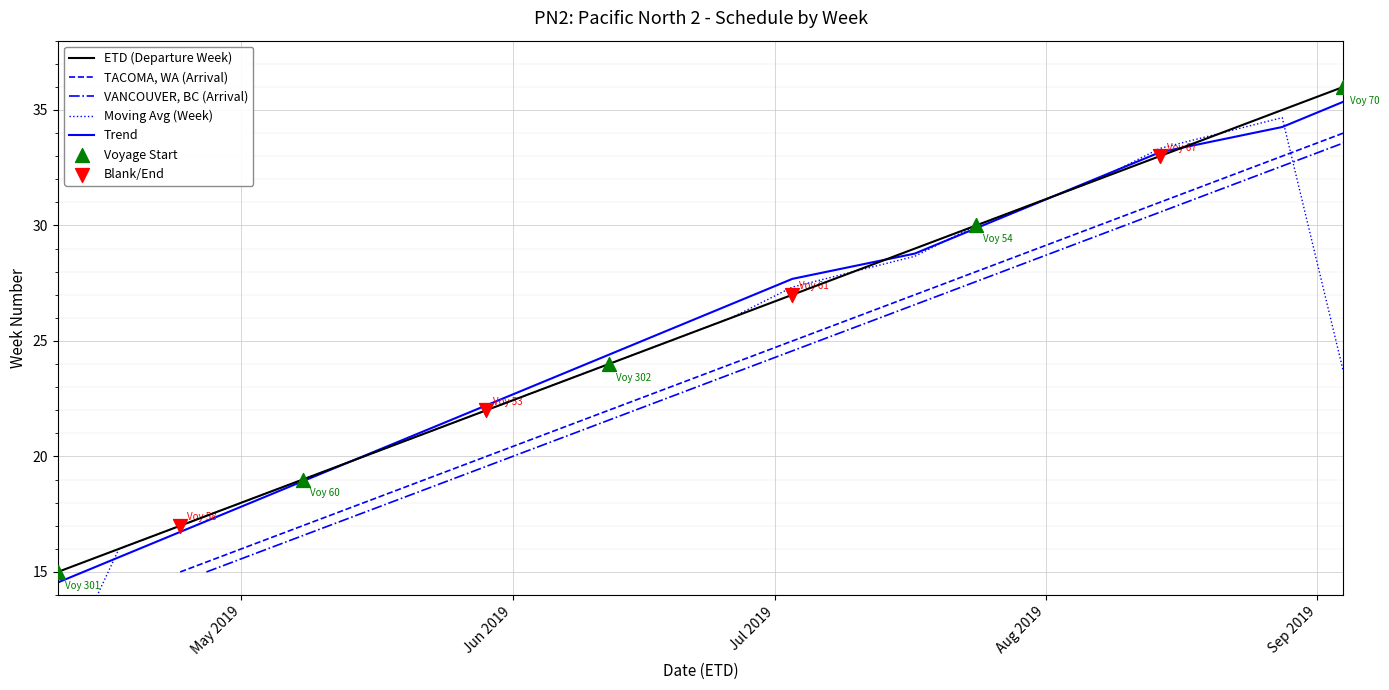

Which series contains the lowest Y value?

Moving Avg (Week)